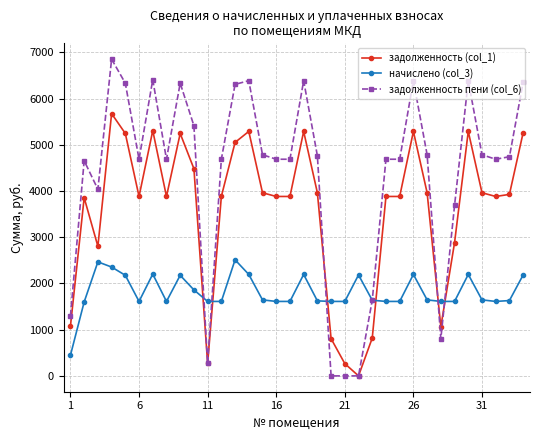

List the series in order of their overall mean, lowest first.

начислено (col_3), задолженность (col_1), задолженность пени (col_6)